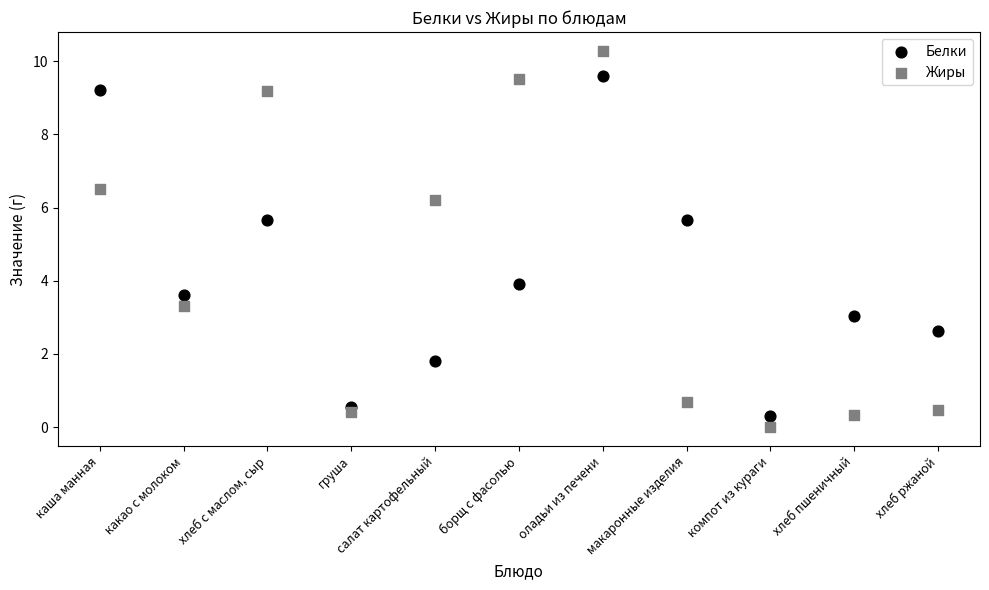

Which series reaches the maximum Y coordinate?

Жиры